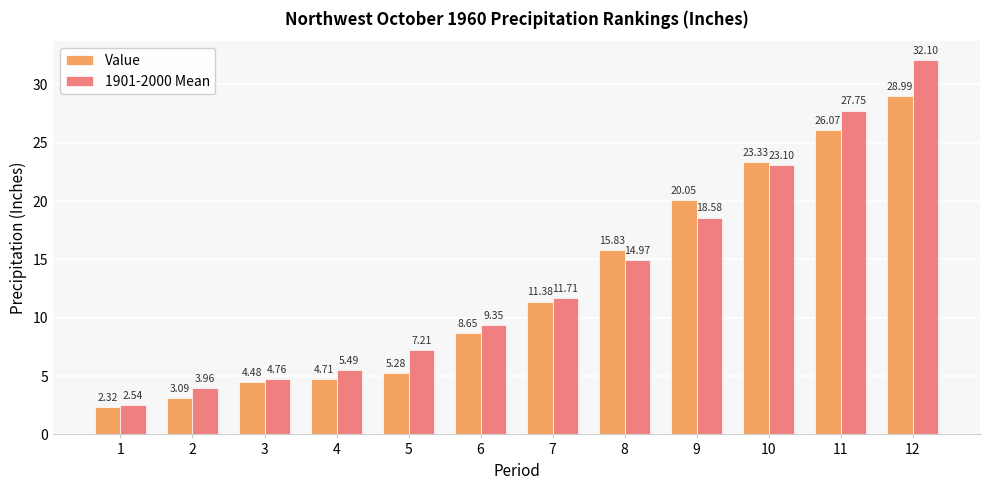

Count the number of categories in the chart.

12